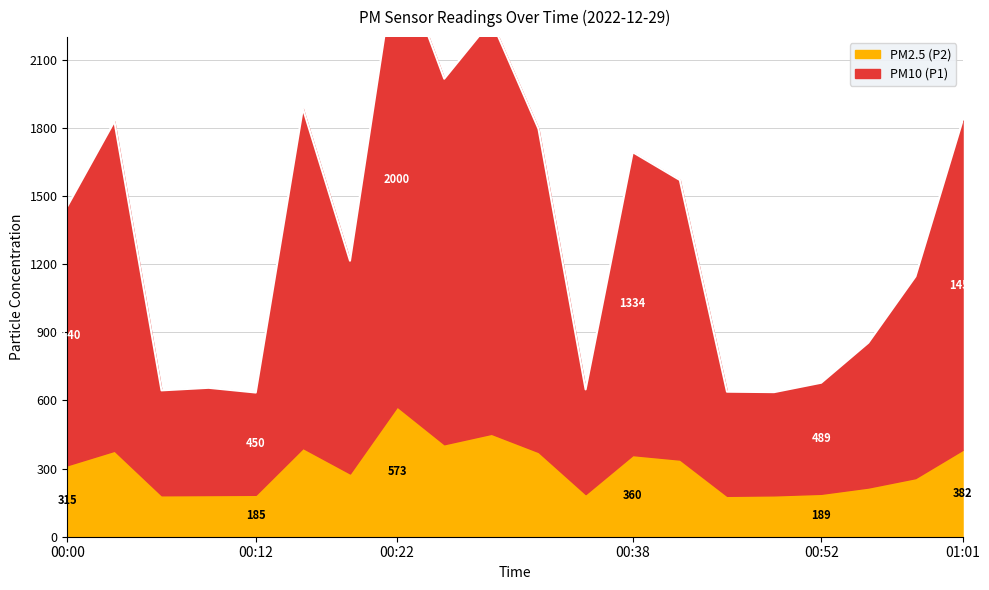

What is the label of the 13th point from the left?

00:38